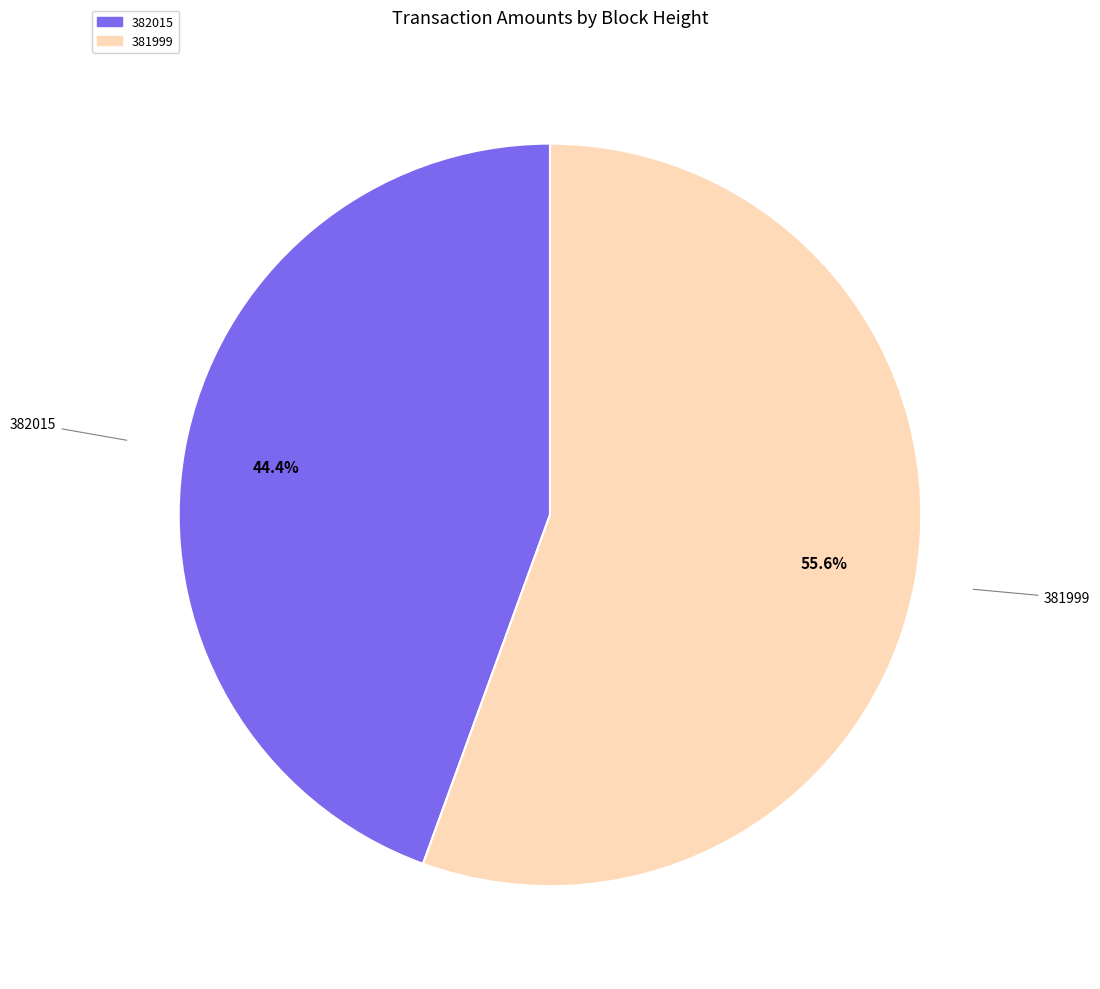

Count the number of slices in the pie.

2